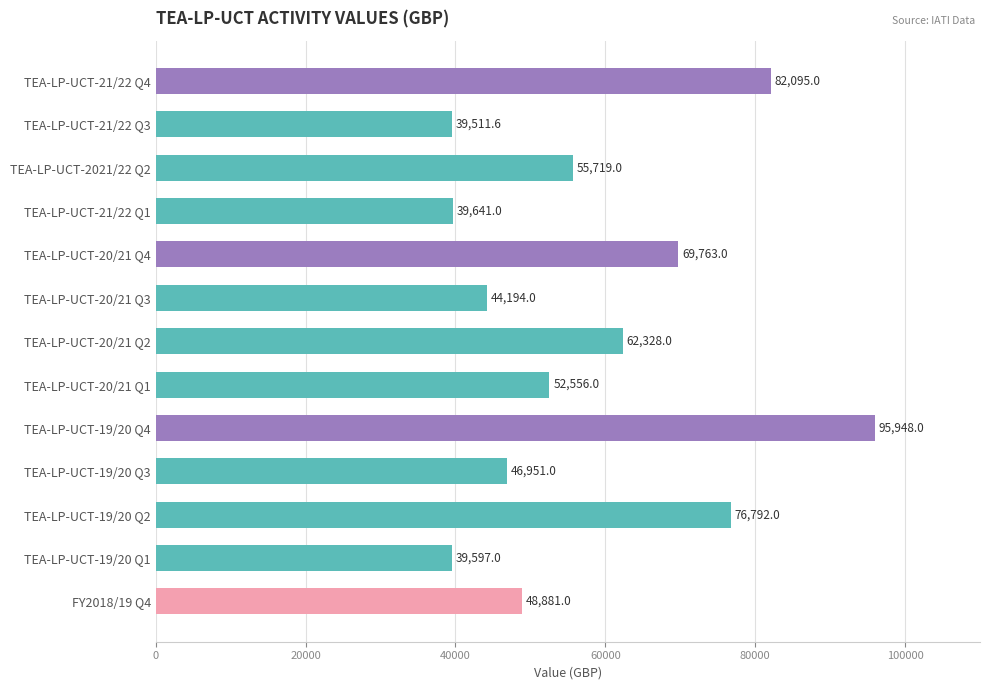

The value at TEA-LP-UCT-20/21 Q4 is 69763.0. True or false?

True